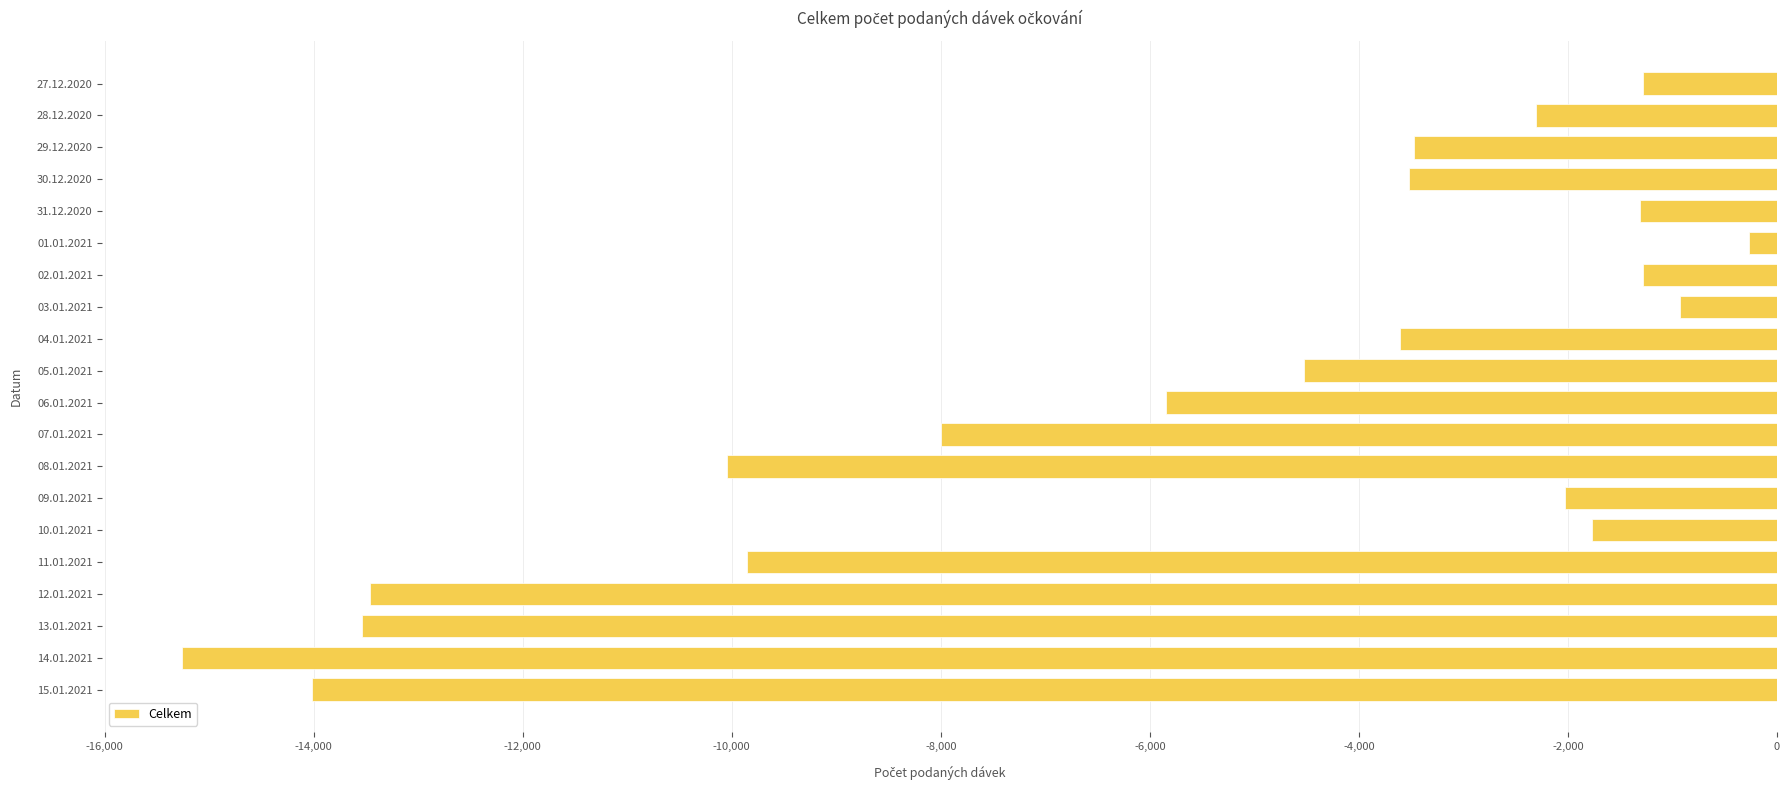

The value at 29.12.2020 is -3469. True or false?

True